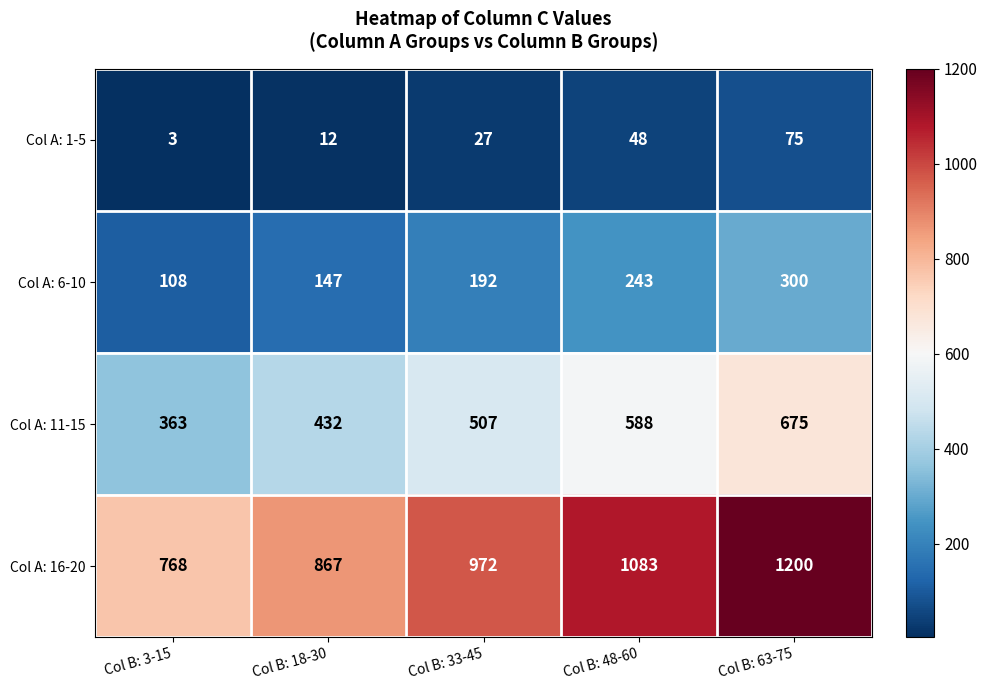

Is it true that Col A: 11-15 equals 588 at Col B: 48-60?

True